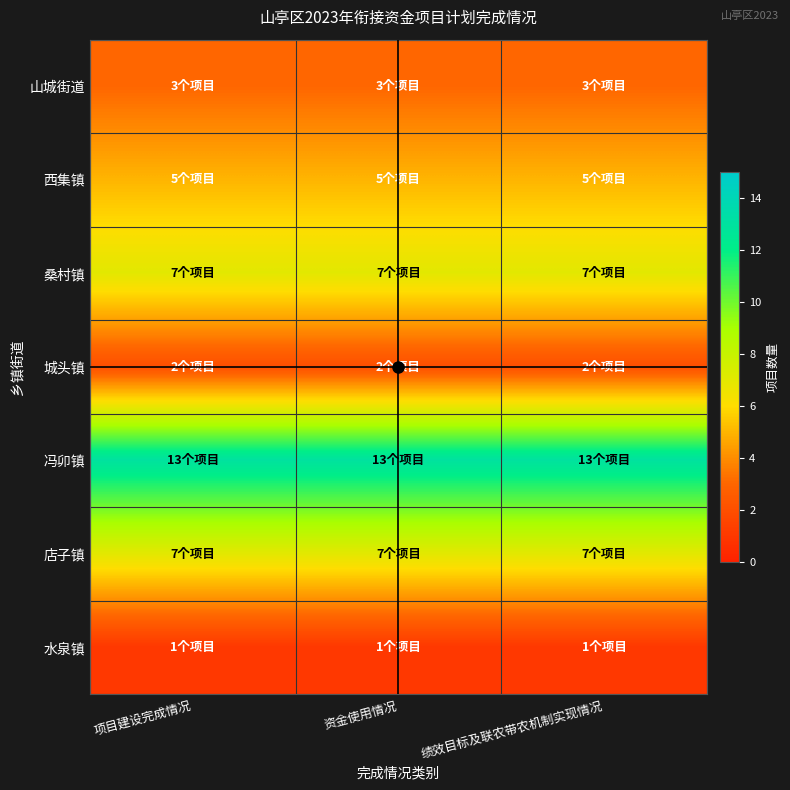

Which label corresponds to the smallest value in the chart?

项目建设完成情况